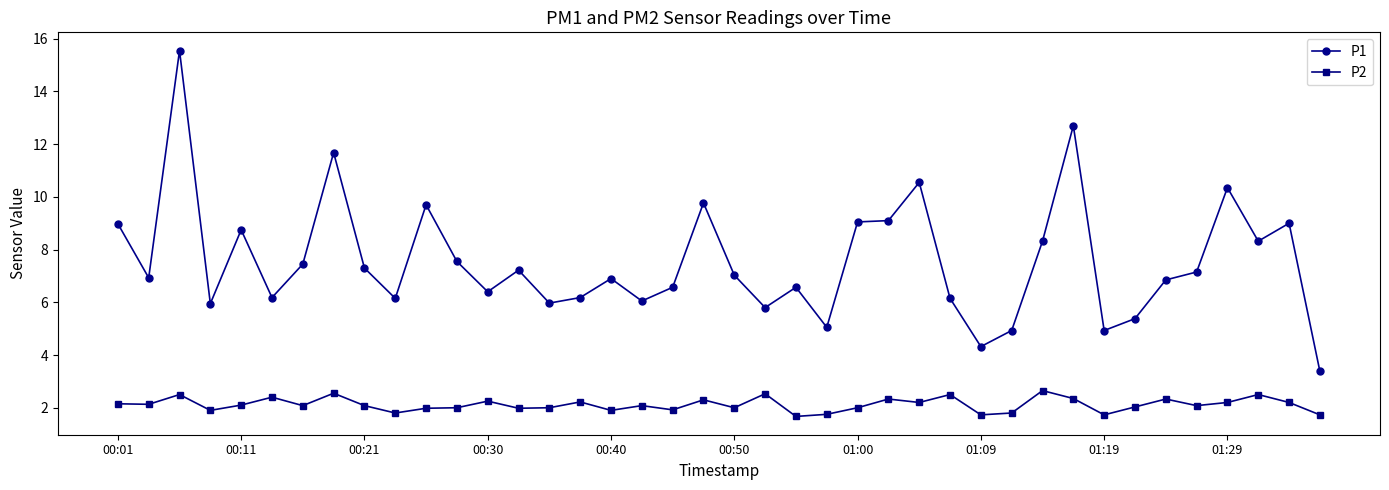

True or false: P1 has more than 2 points higher than both neighbors.

True